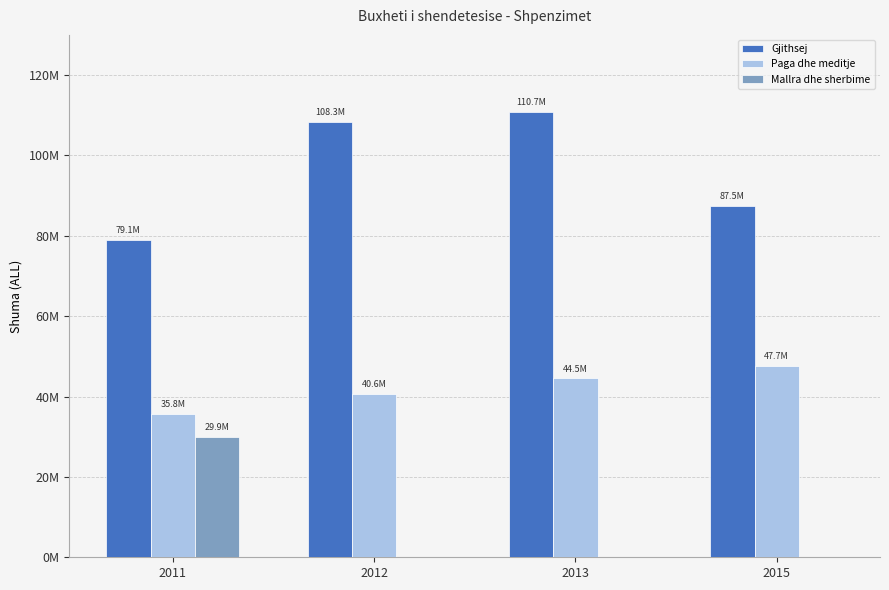

At which category is the sum across all series the highest?

2013